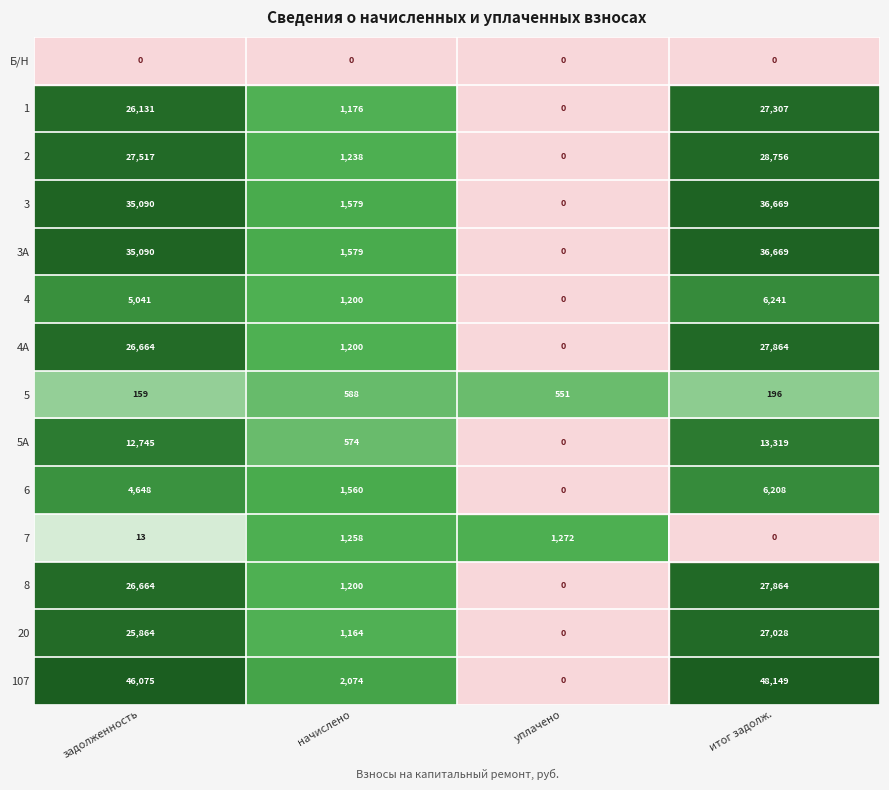

Is the value of 4А at задолженность greater than the value of 3 at уплачено?

Yes